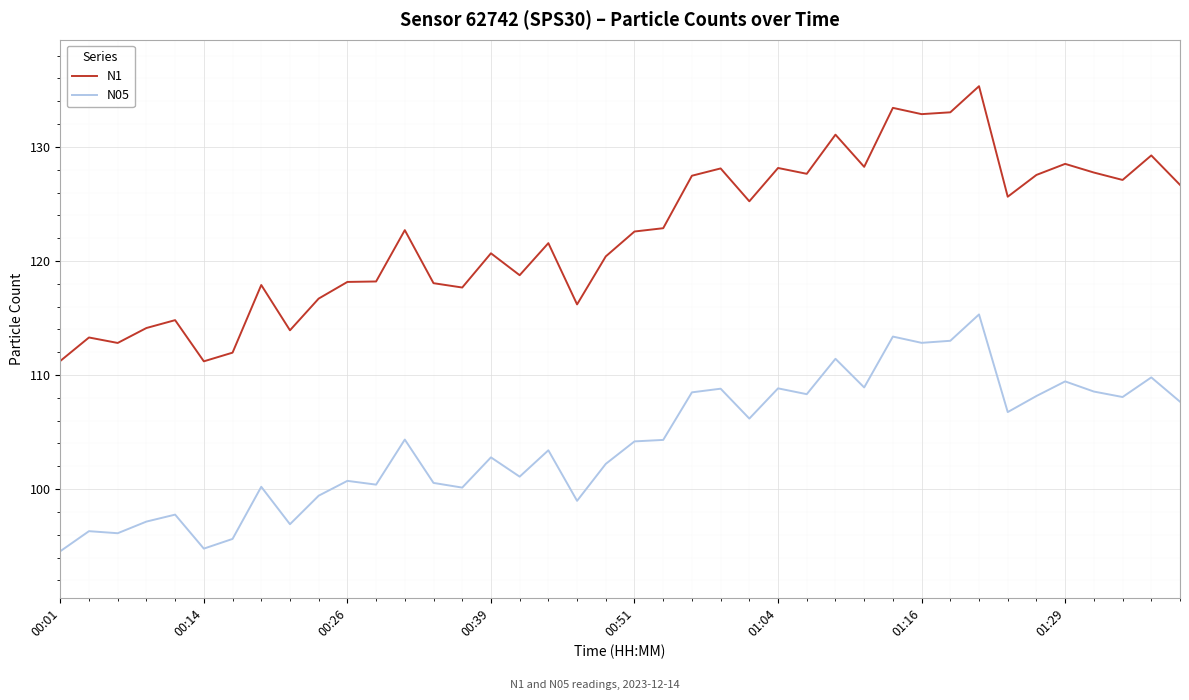

At how many categories does at least one series exceed 121?

22